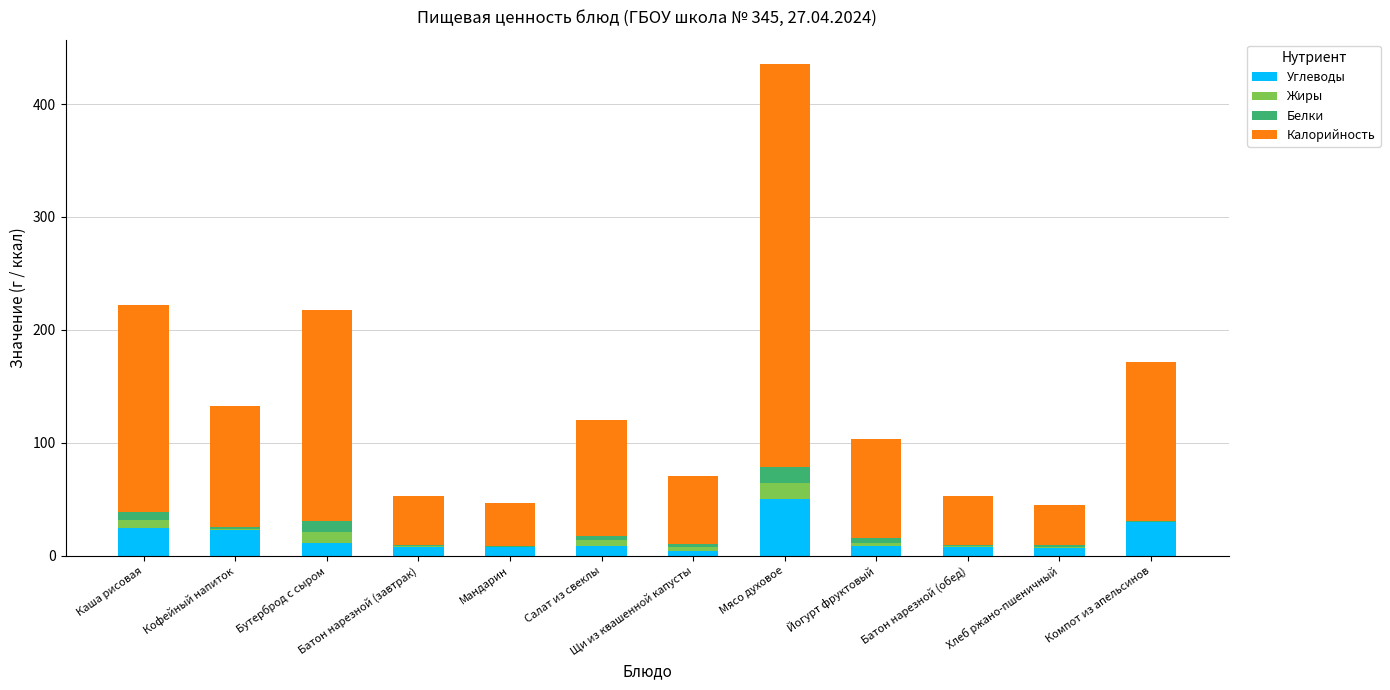

Which category has the highest value in the Углеводы series?

Мясо духовое